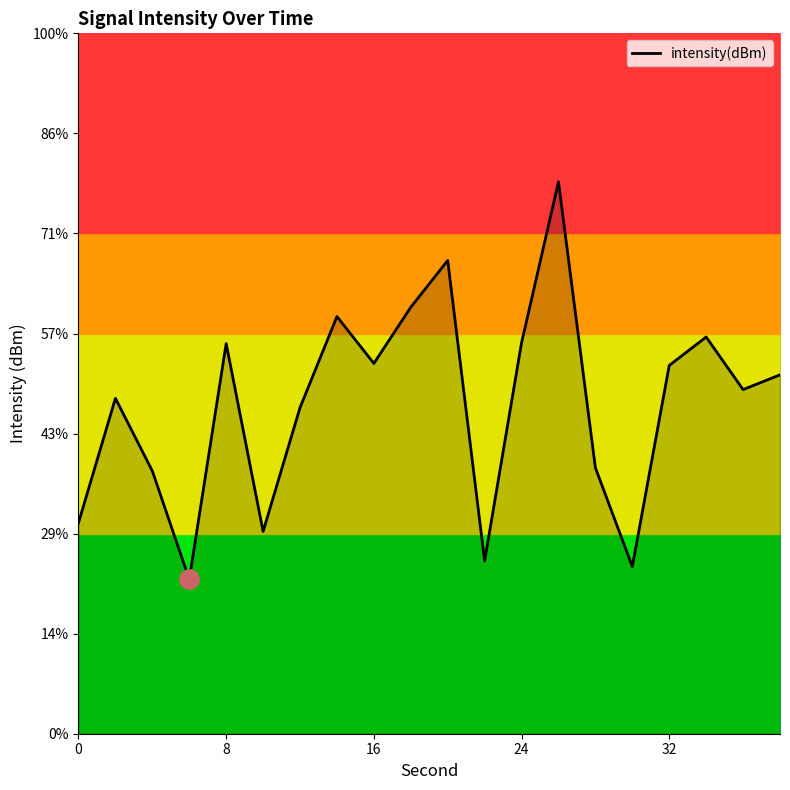

How many points are higher than both their immediate neighbors (excluding endpoints)?

6